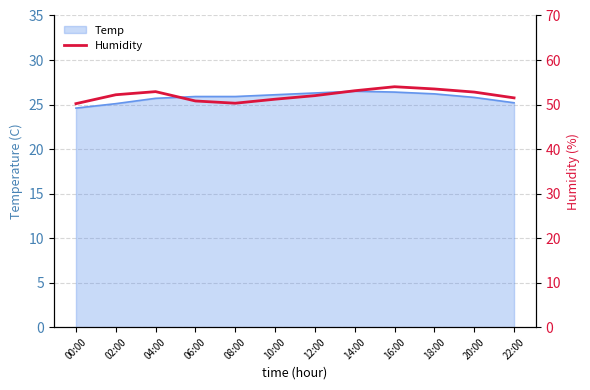

How many values are below 52?

5